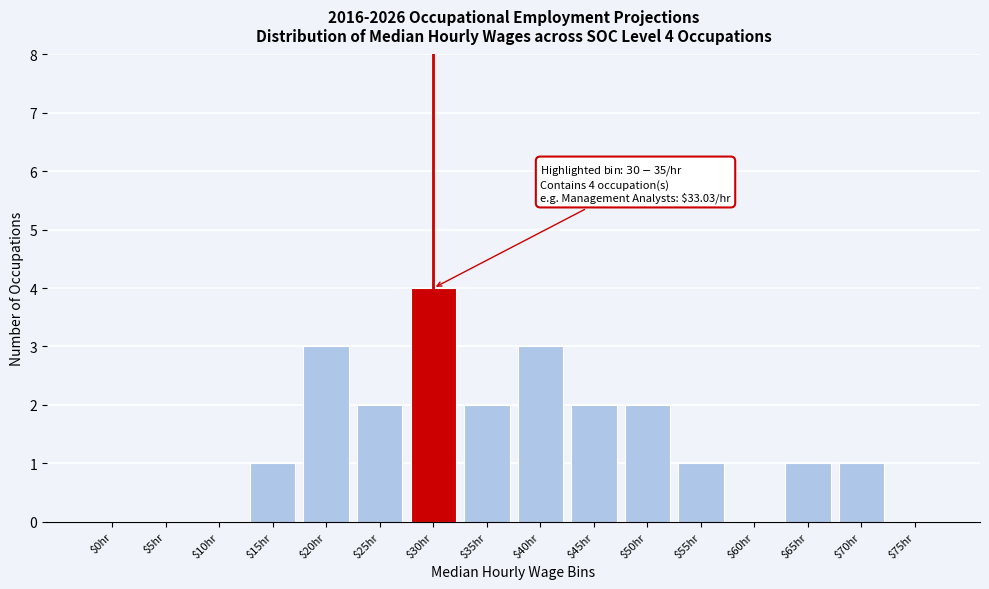

What is the maximum value shown in the chart?

4